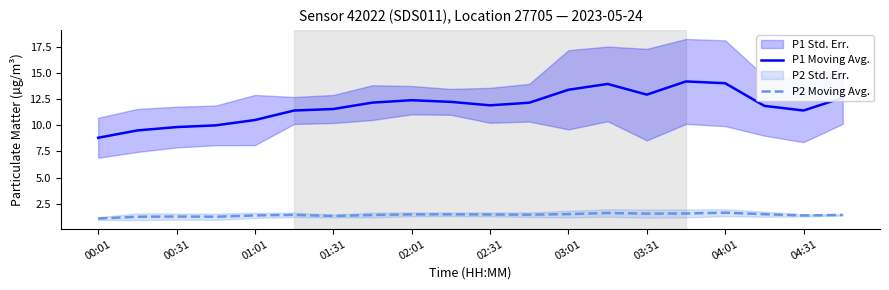

True or false: P1 Moving Avg. and P2 Moving Avg. cross at least once.

False